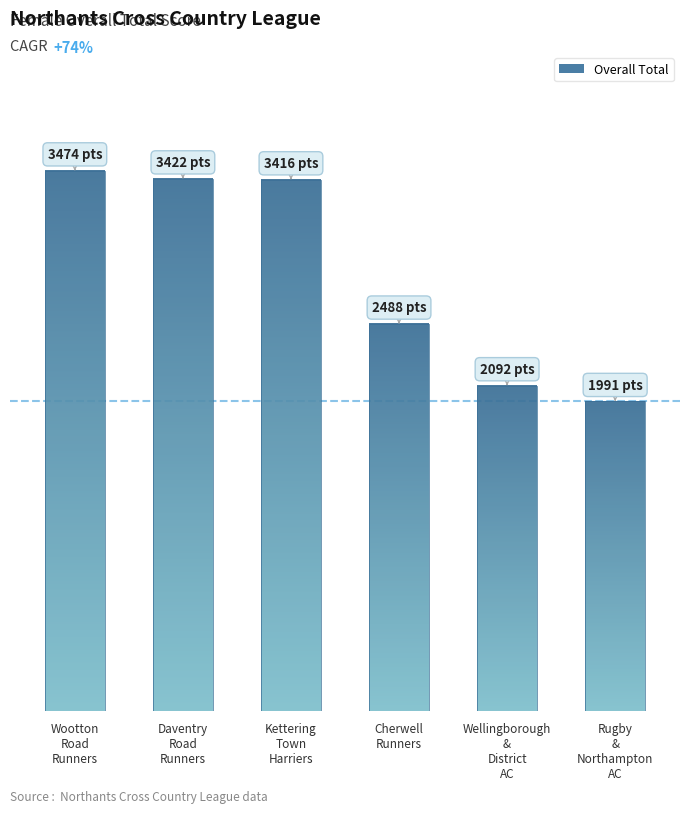

Does the chart contain stacked bars?

No